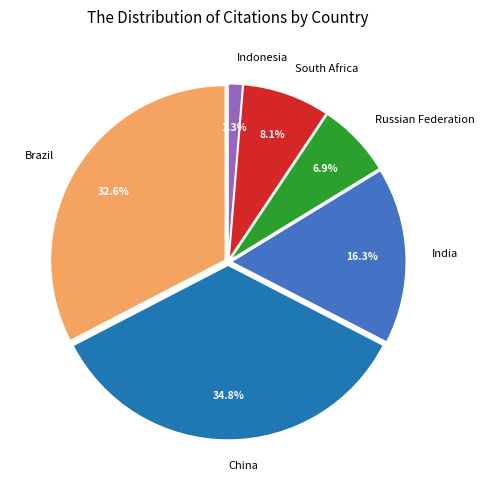

Which category has the smallest portion of the pie?

Indonesia